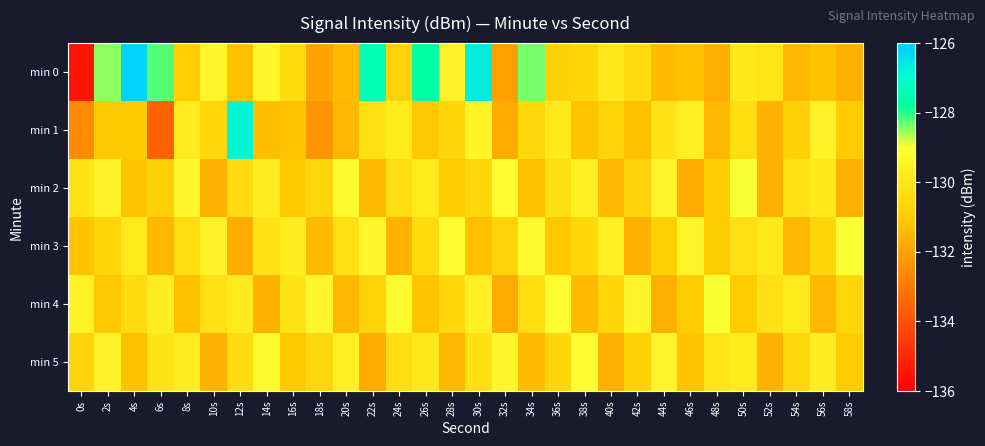

What is the minimum value shown in the chart?

-135.5